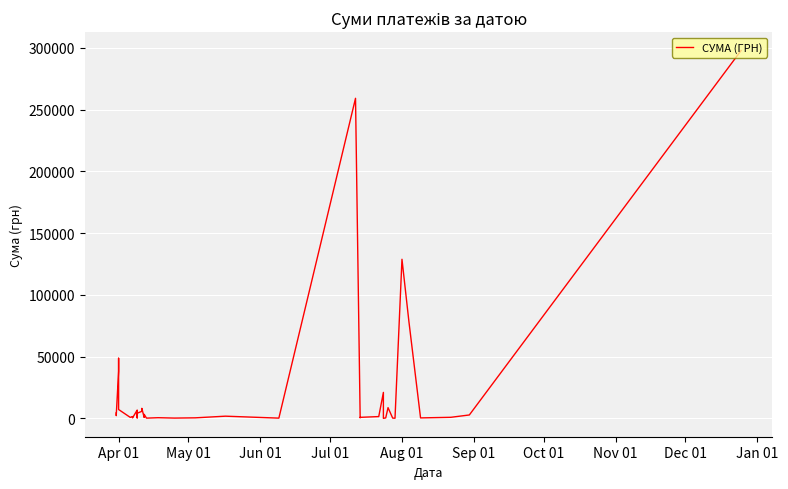

What is the greatest value displayed?

297743.9